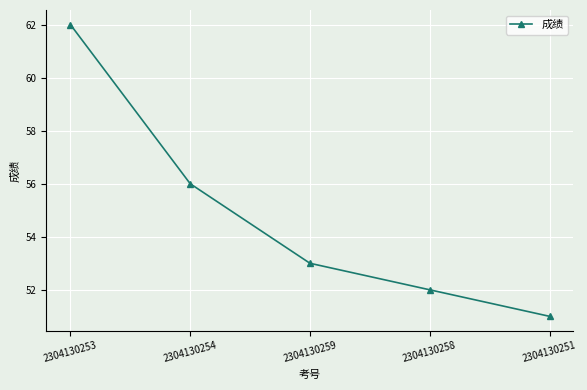

What is the smallest value displayed?

51